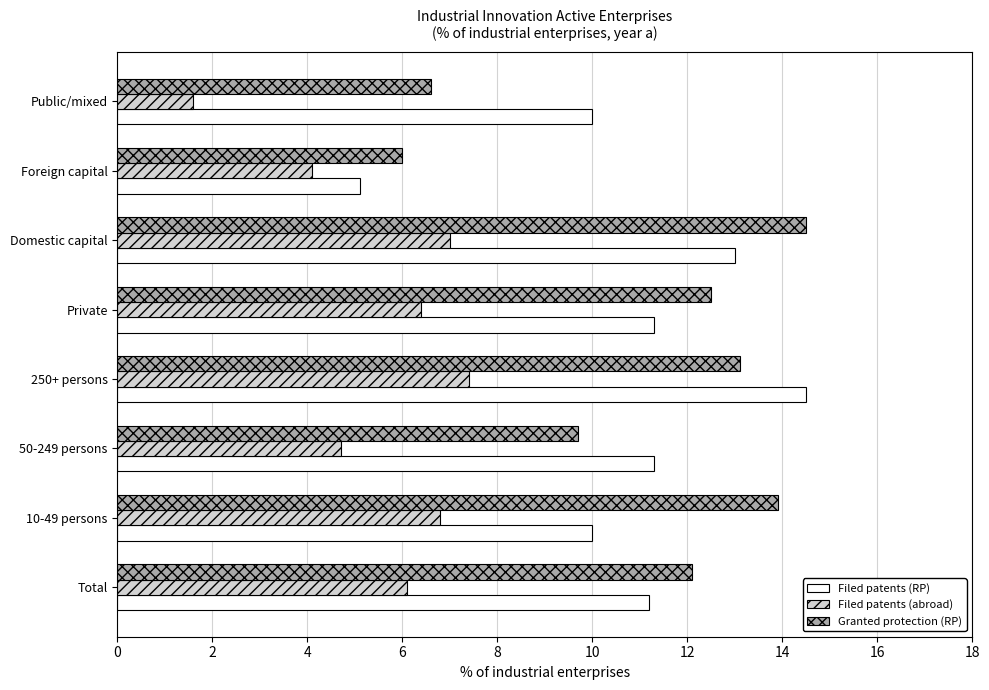

What is the average value of the Filed patents (abroad) series?

5.5